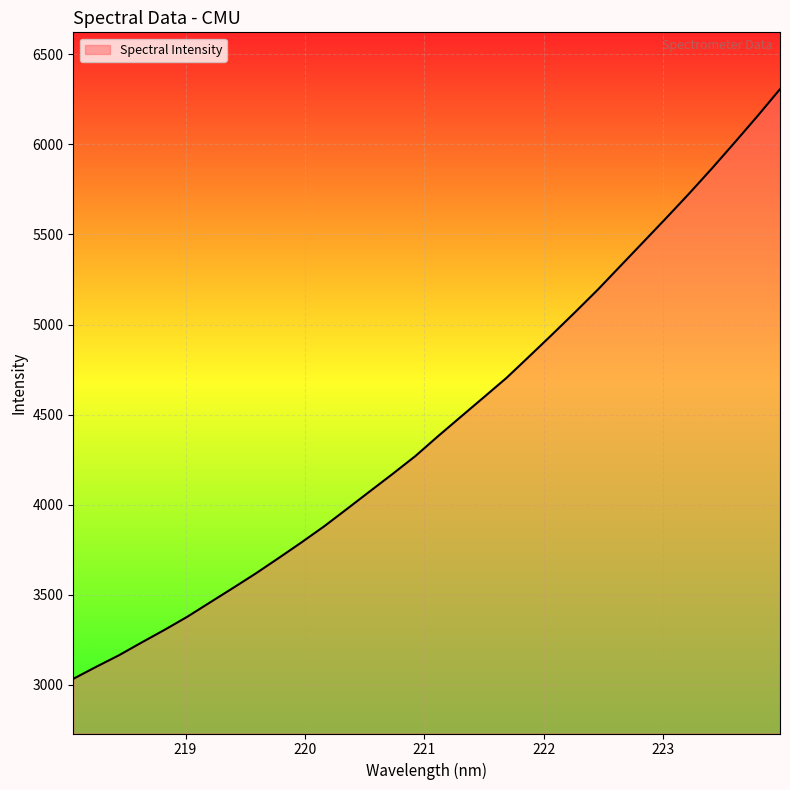

What is the difference between the maximum and minimum values?

3272.5